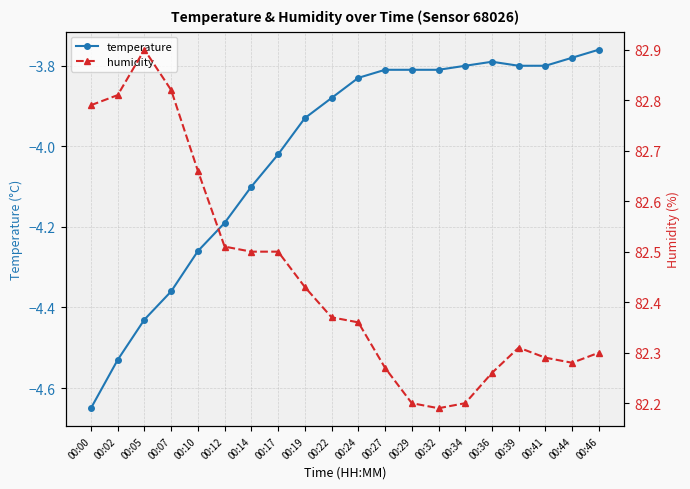

What is the value of the temperature point at the 2nd from the left?

-4.5